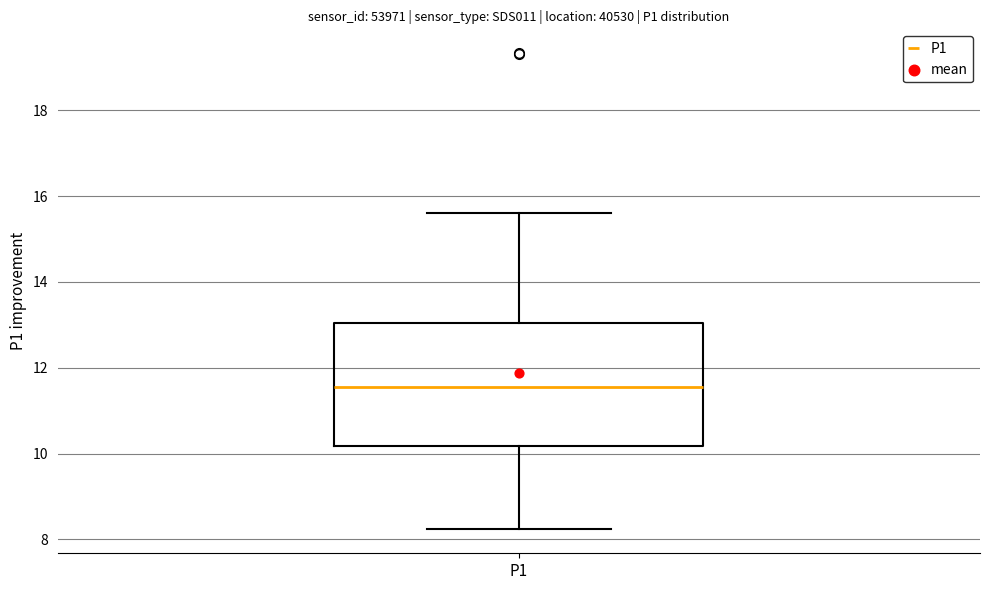

Transcribe this box plot: give where the median line is, the range the box spans, and where the two whiskers end, as read against the y-axis. The values are not printed on the chart, so give them approximately, as read against the axis.

median 11.6, box 10.2 to 13.0, whiskers 8.2 to 15.6